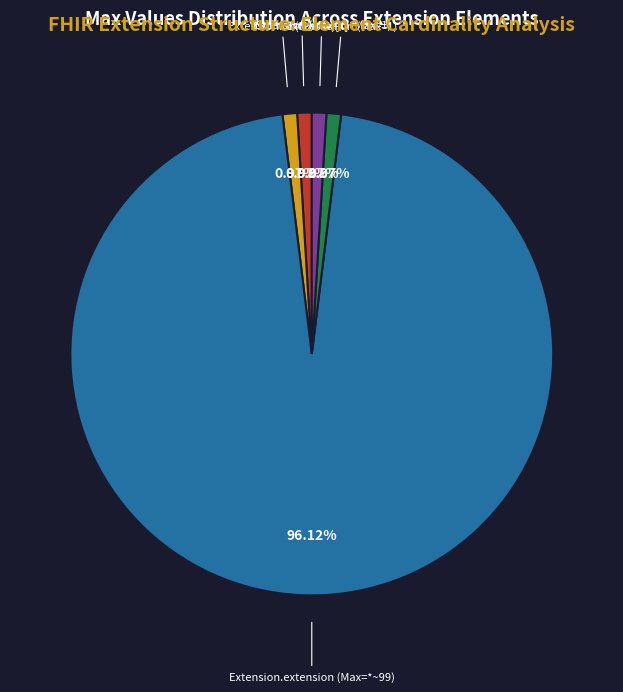

To the nearest percent, what is the difference between the largest and smallest slice percentages?

95%